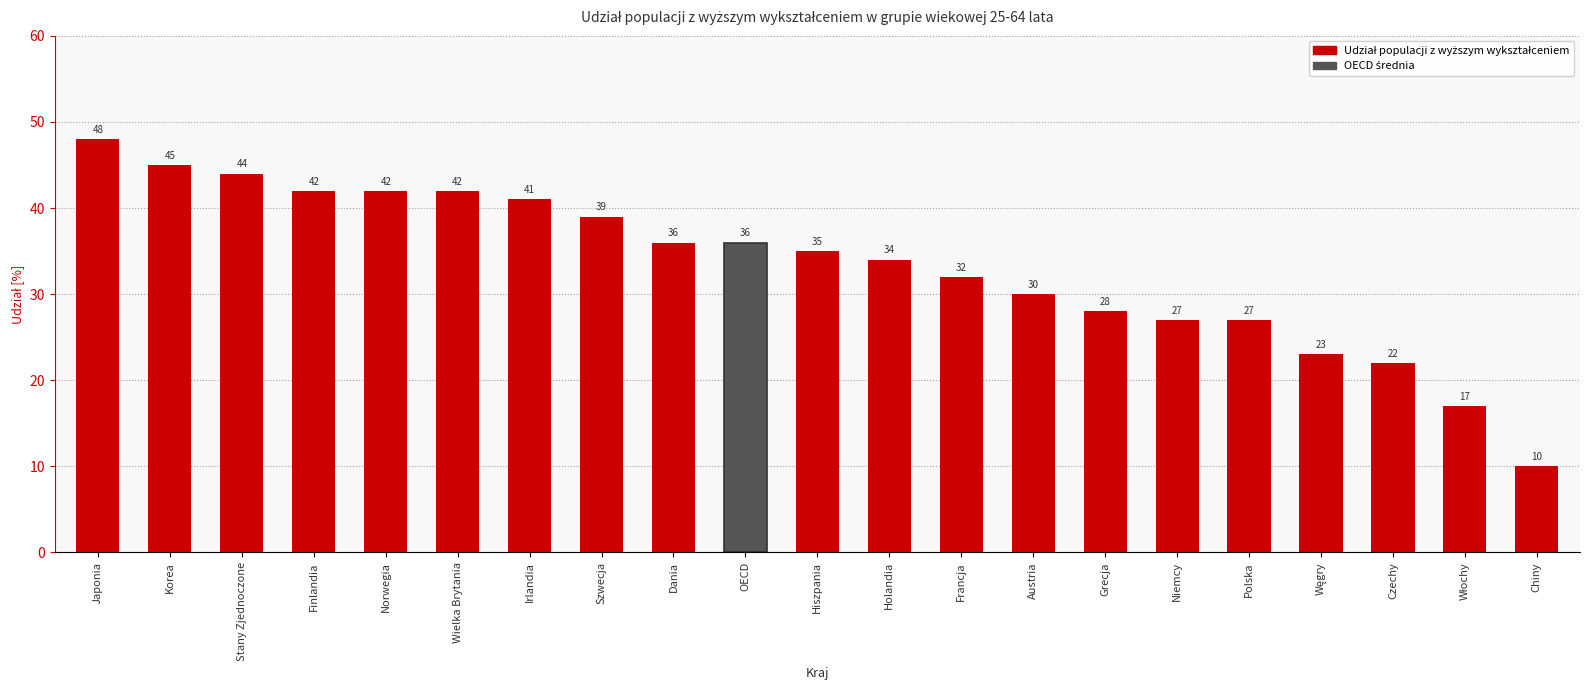

How many data points are less than 35?

10